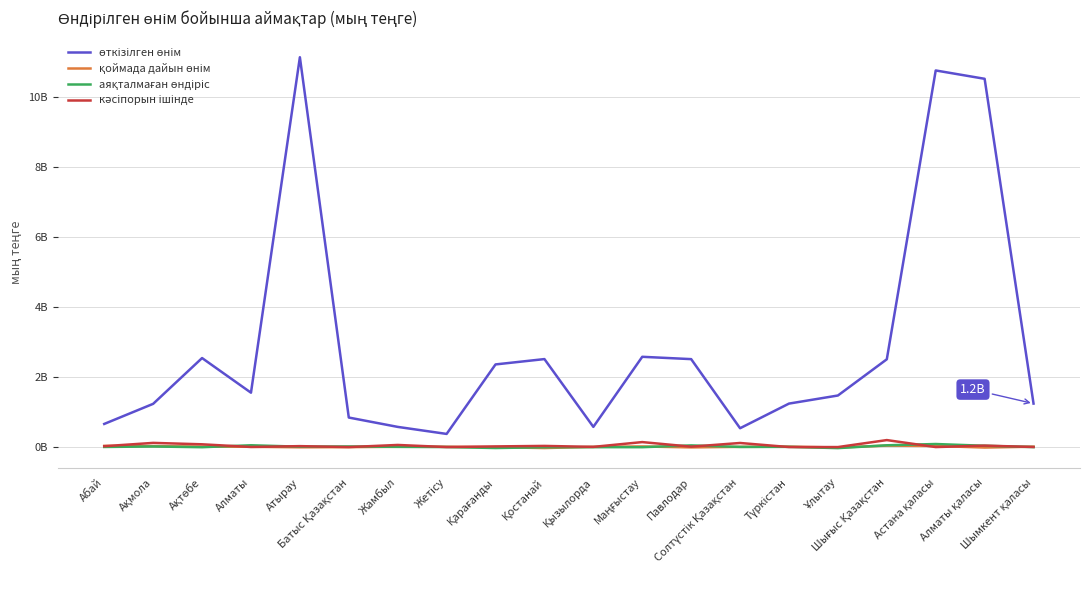

What position from the right is Қызылорда?

10